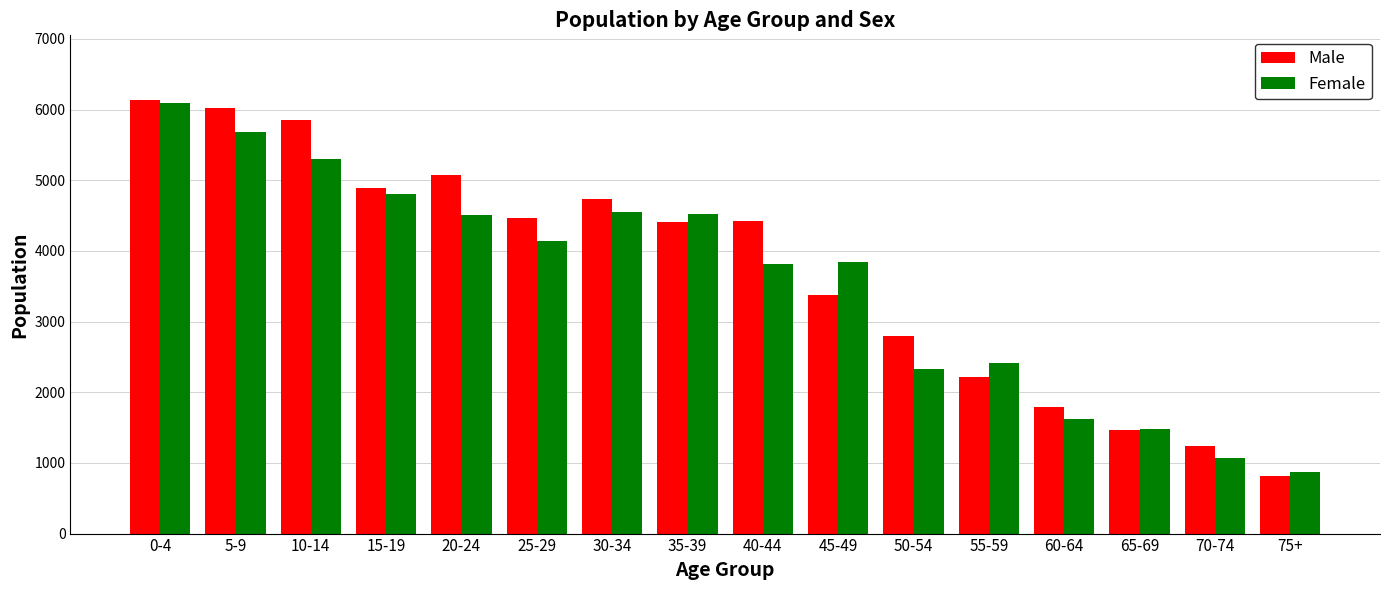

Is it true that Male equals 1080 at 60-64?

False